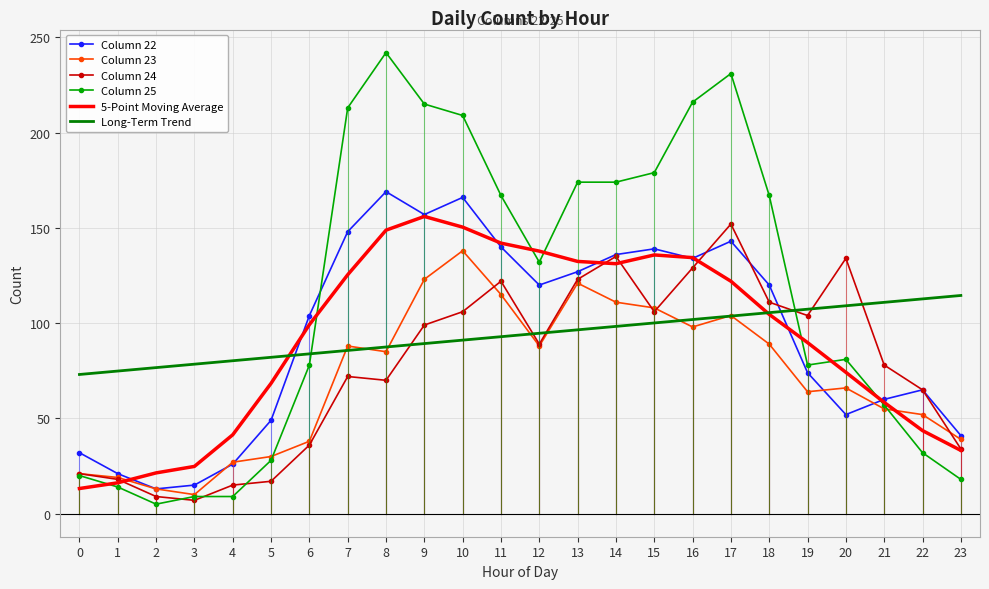

What is the difference between the highest and lowest values at 9?

125.7